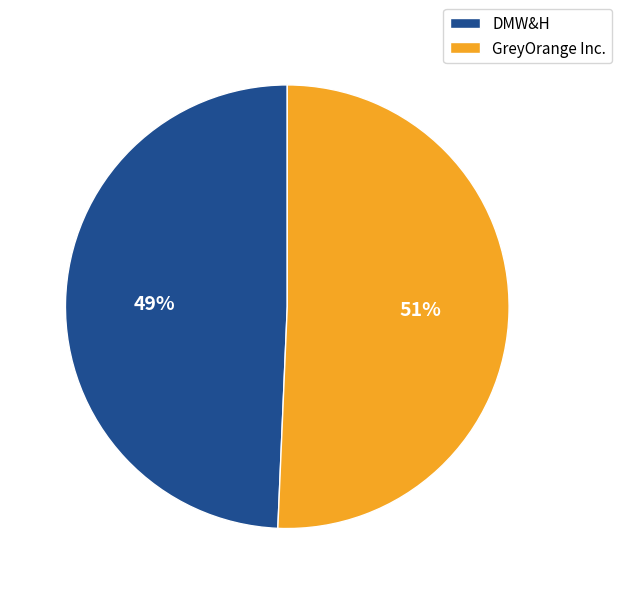

Is the sum of DMW&H and GreyOrange Inc. greater than half?

Yes